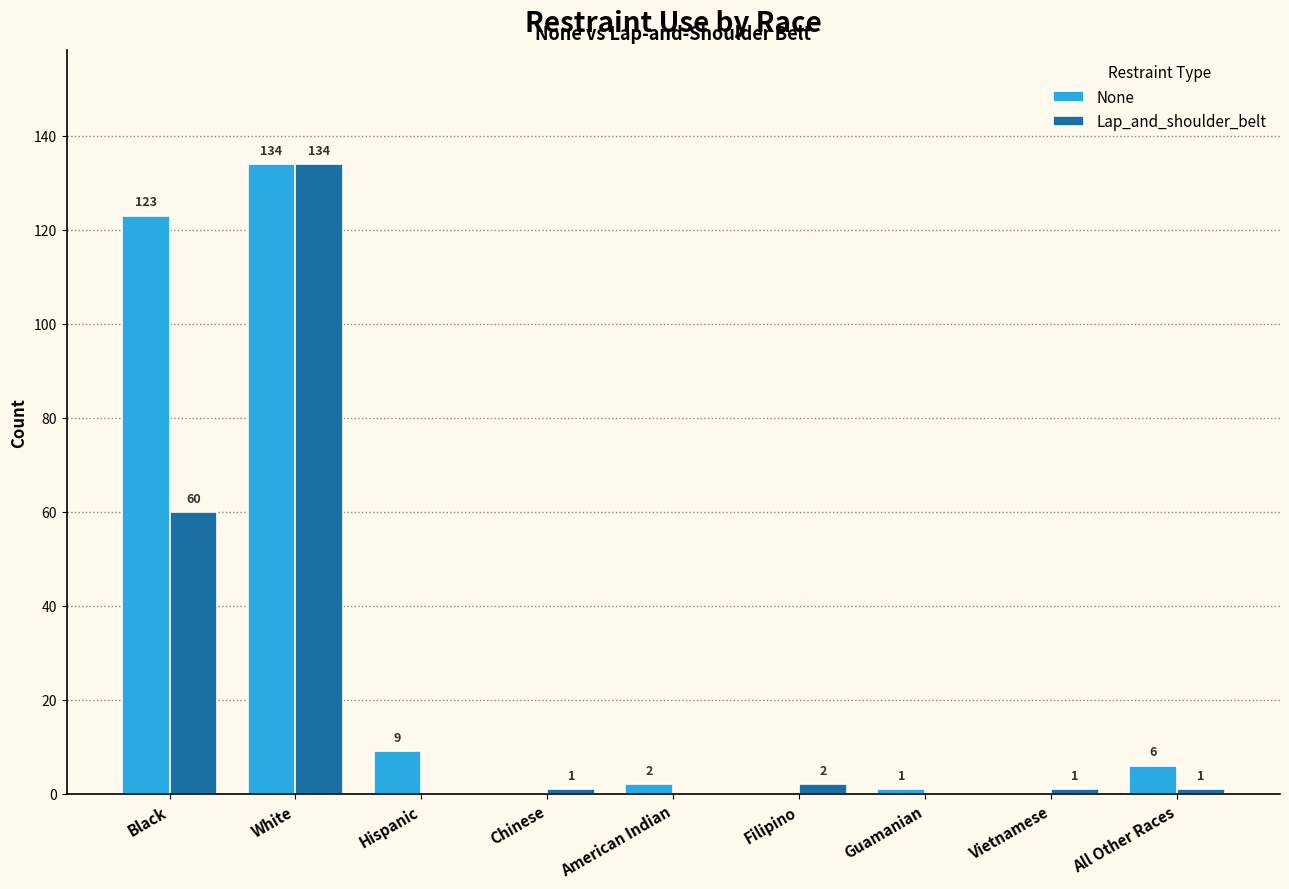

Which series has the largest total across all categories?

None